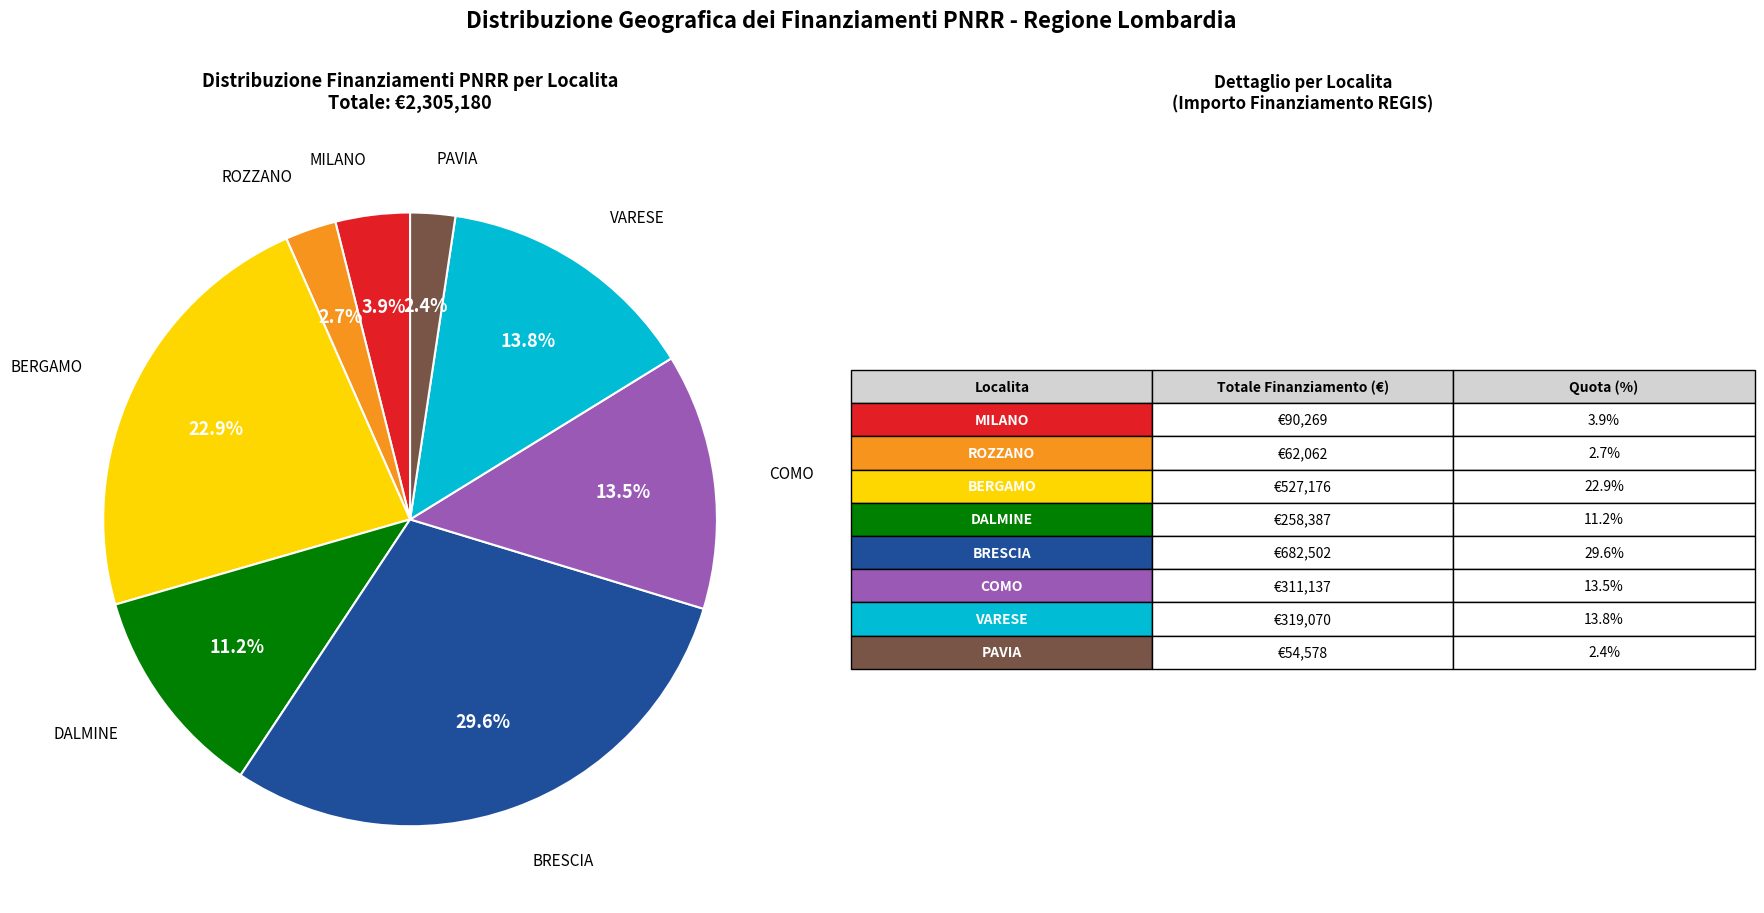

Does any single category account for the majority?

No